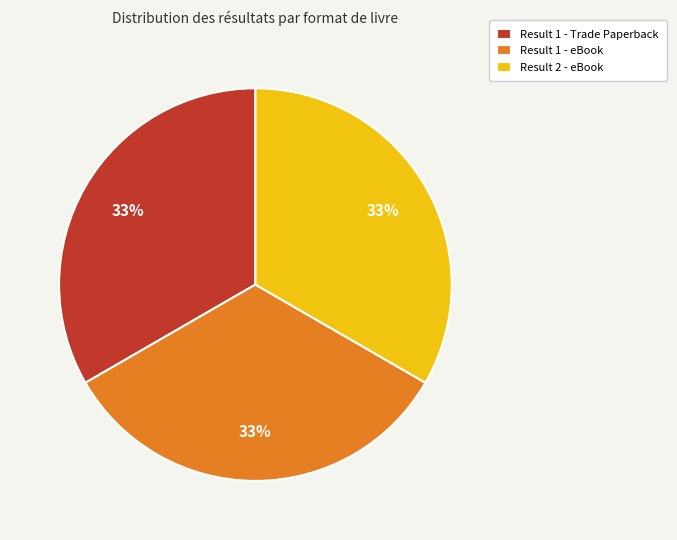

Is it true that Result 2 - eBook is 27% of the pie?

False